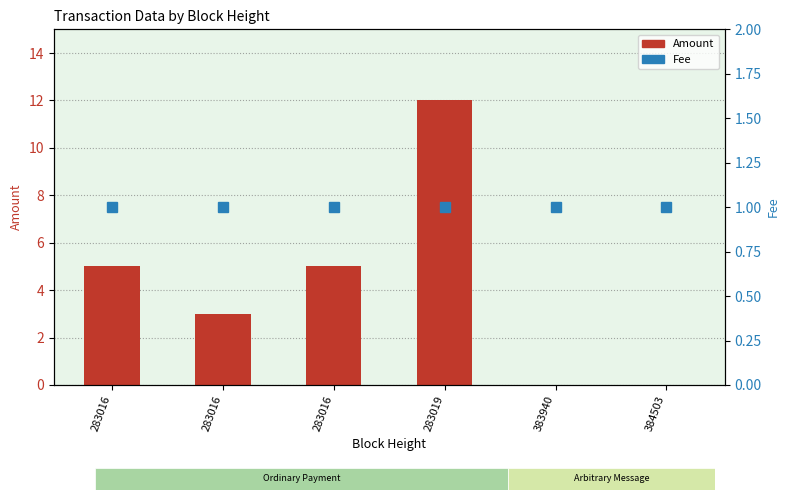

Reading right to left, list all the values displayed in this chart.

Amount: 0	0	12	5	3	5
Fee: 1	1	1	1	1	1